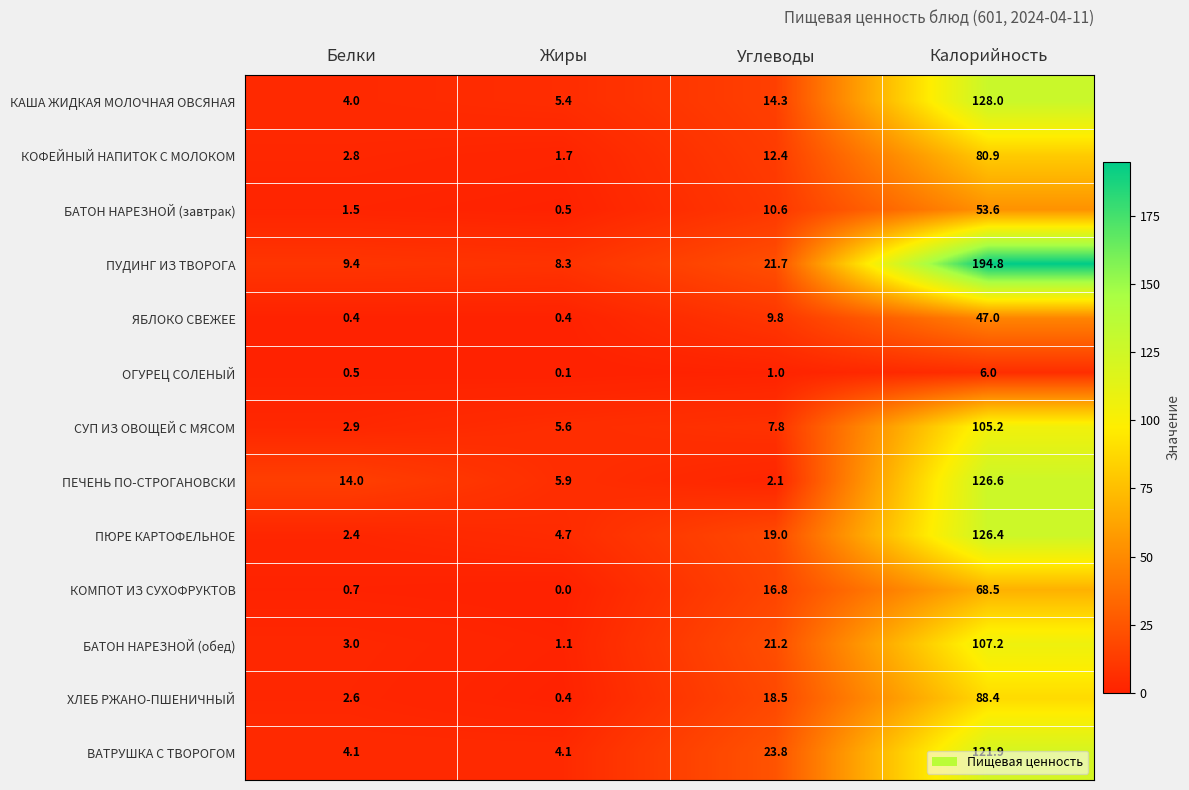

What value does the КАША ЖИДКАЯ МОЛОЧНАЯ ОВСЯНАЯ series have at Белки?

4.0